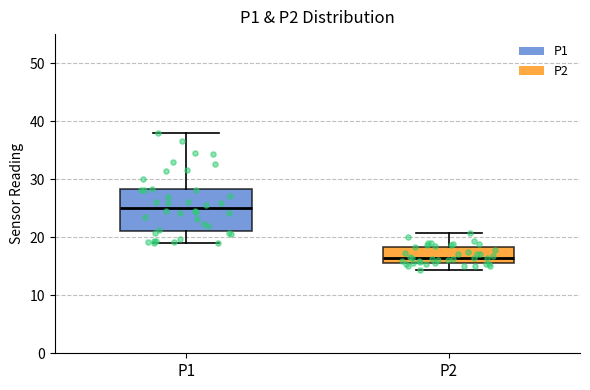

Reading left to right, read every box against the y-axis: the position of its median line, the range the box covers, and the ends of its whiskers. The values are not printed on the chart, so give them approximately, as read against the axis.

P1: median 25, box 21 to 28, whiskers 19 to 38
P2: median 16 (just above the box's lower edge), box 16 to 18, whiskers 14 to 21